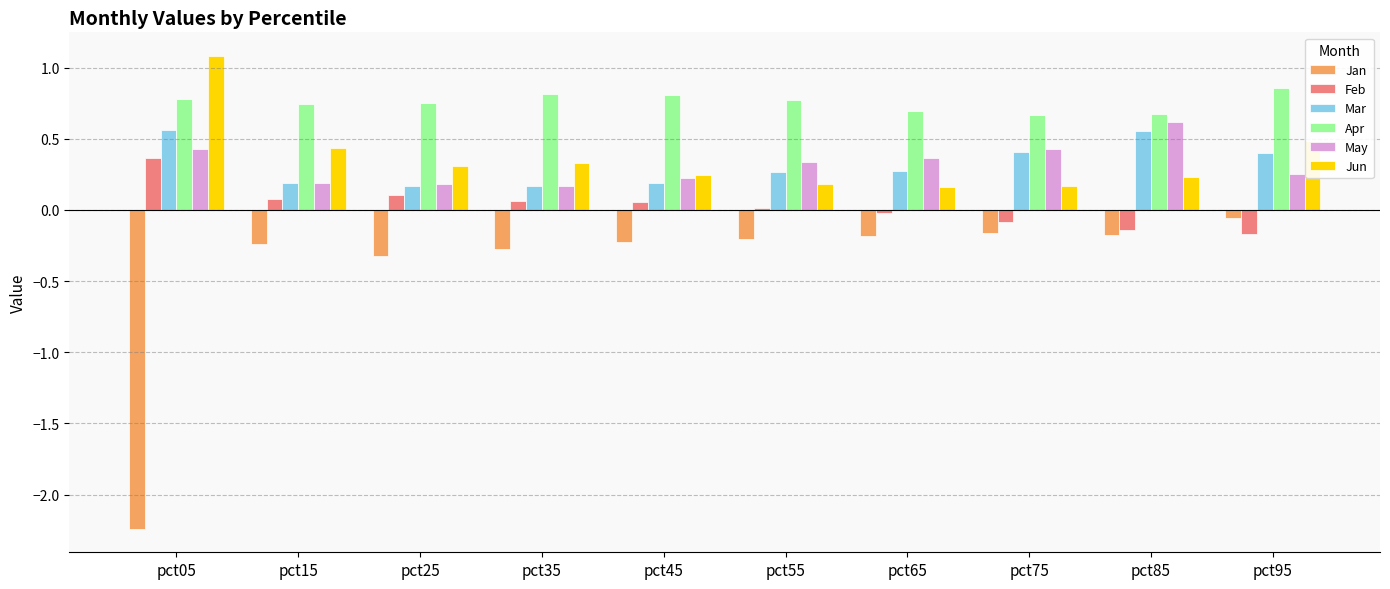

What is the difference between the highest and lowest values at pct25?

1.1